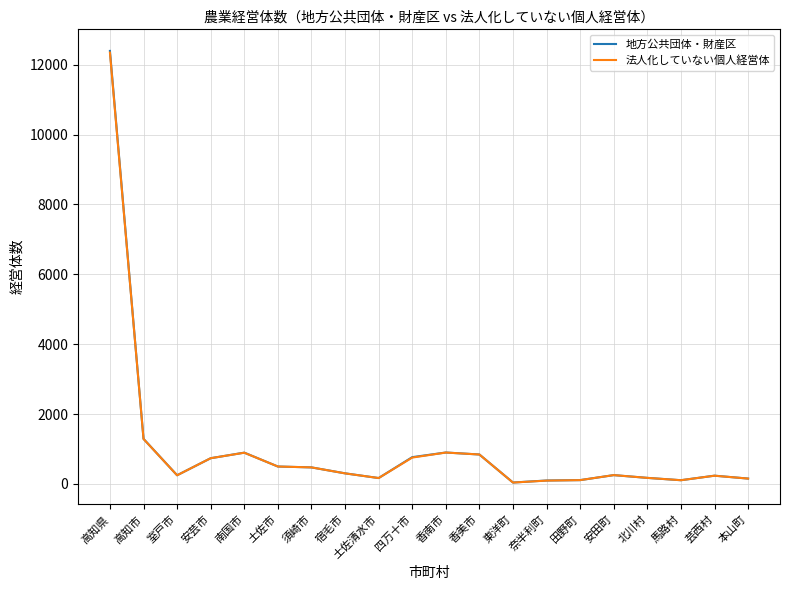

Is it true that 地方公共団体・財産区 equals 767 at 四万十市?

True